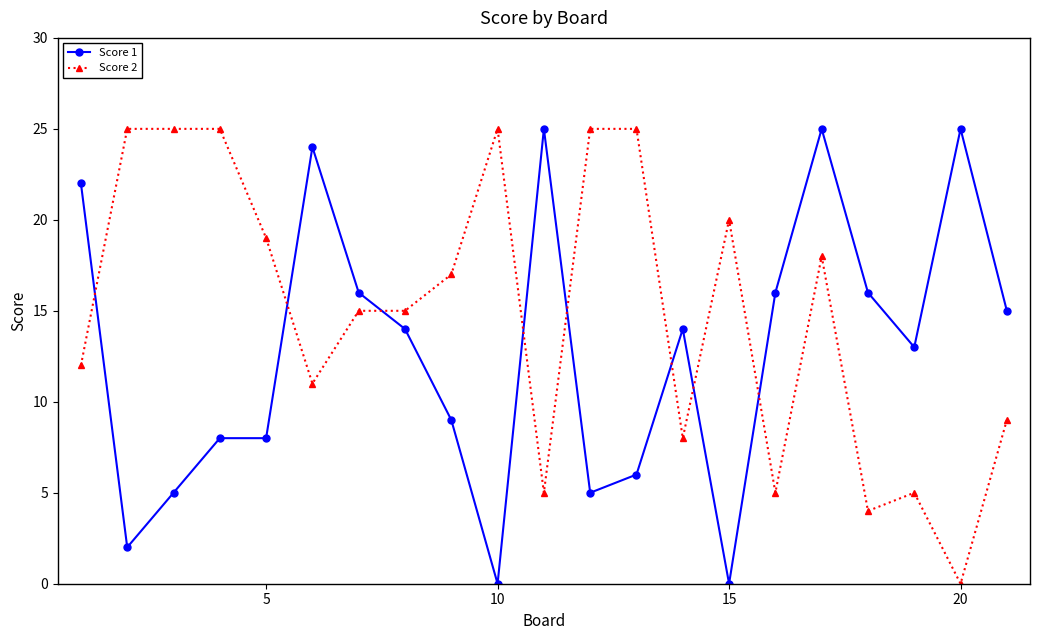

True or false: Score 2 has more than 0 interior local peaks.

True